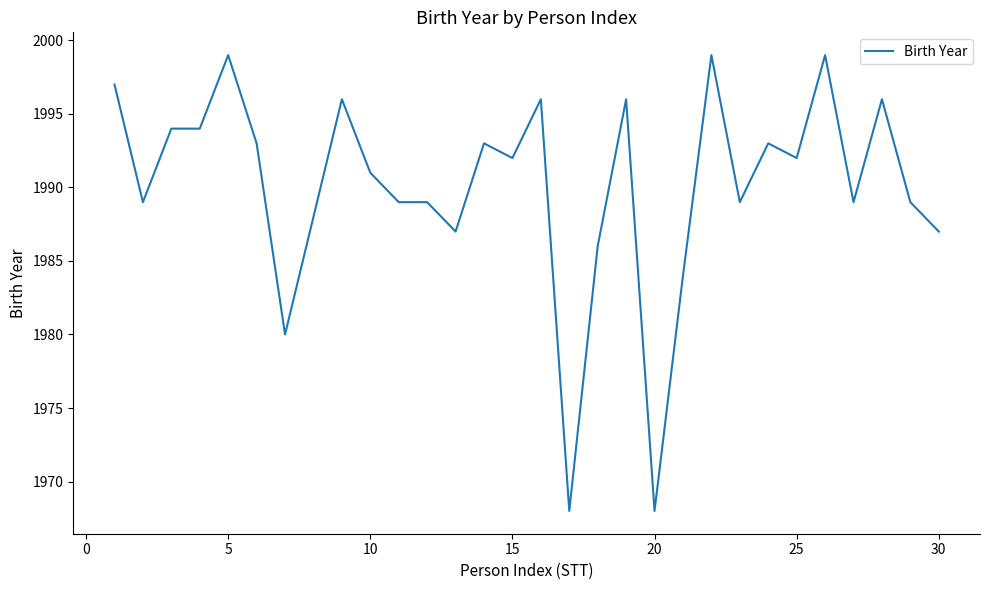

What is the maximum value shown in the chart?

1999